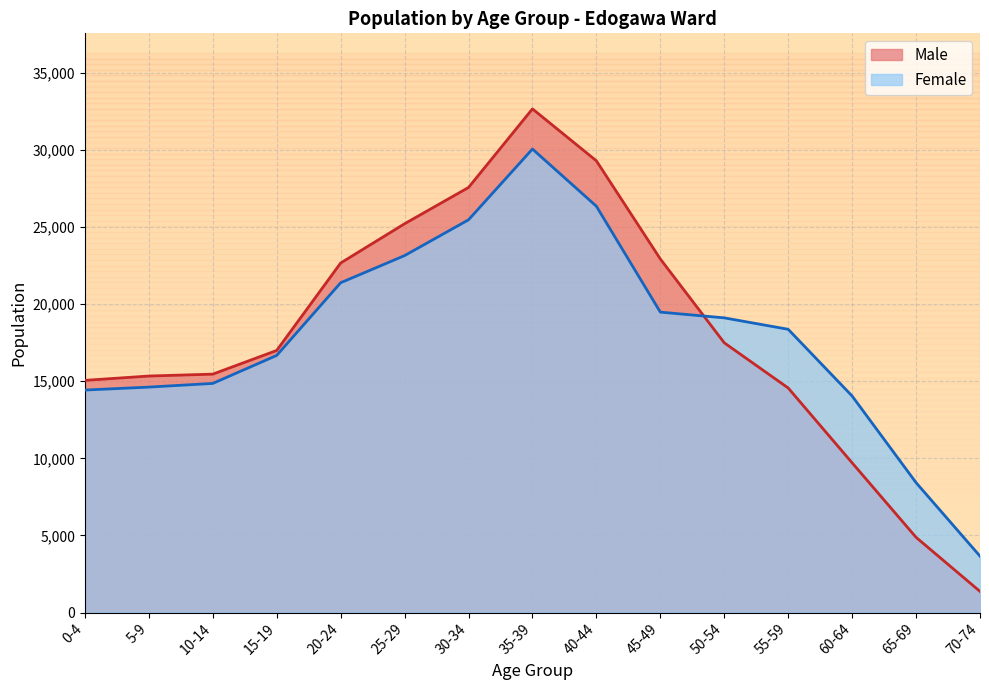

After their last crossing, which series has the higher values: Male or Female?

Female